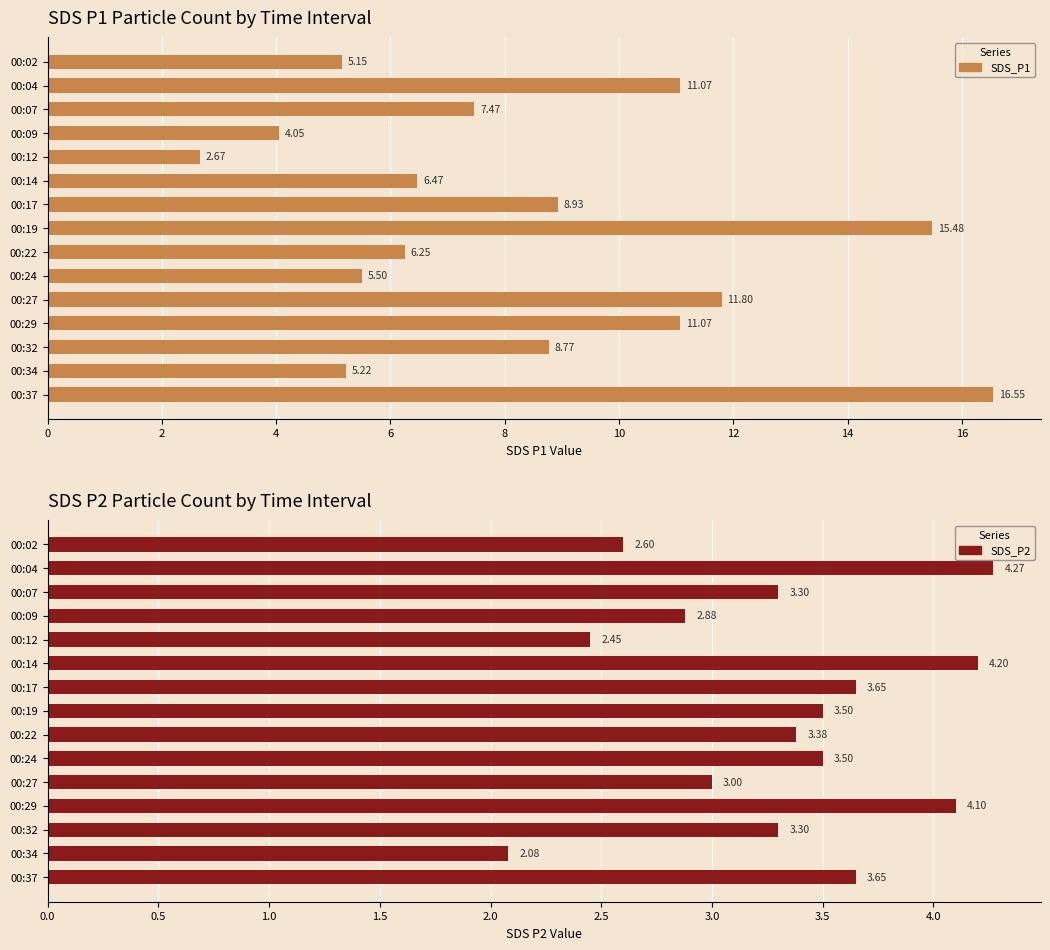

Does the chart contain stacked bars?

No